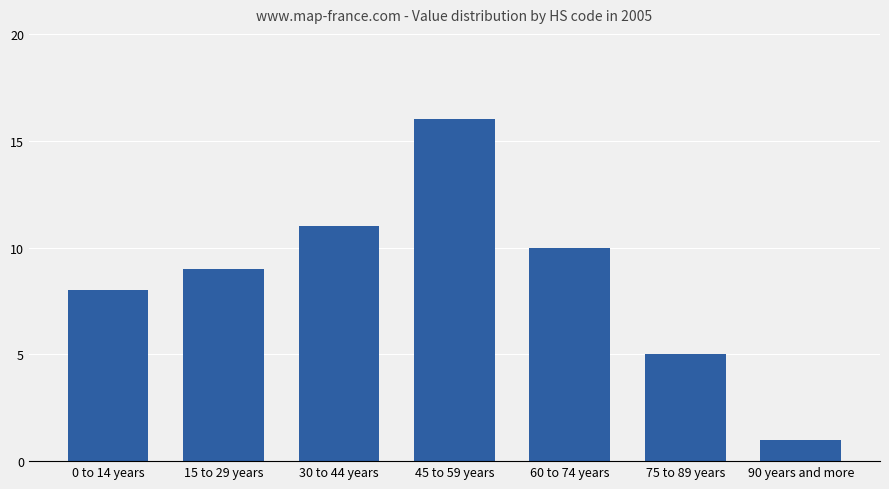

What is the greatest value displayed?

16